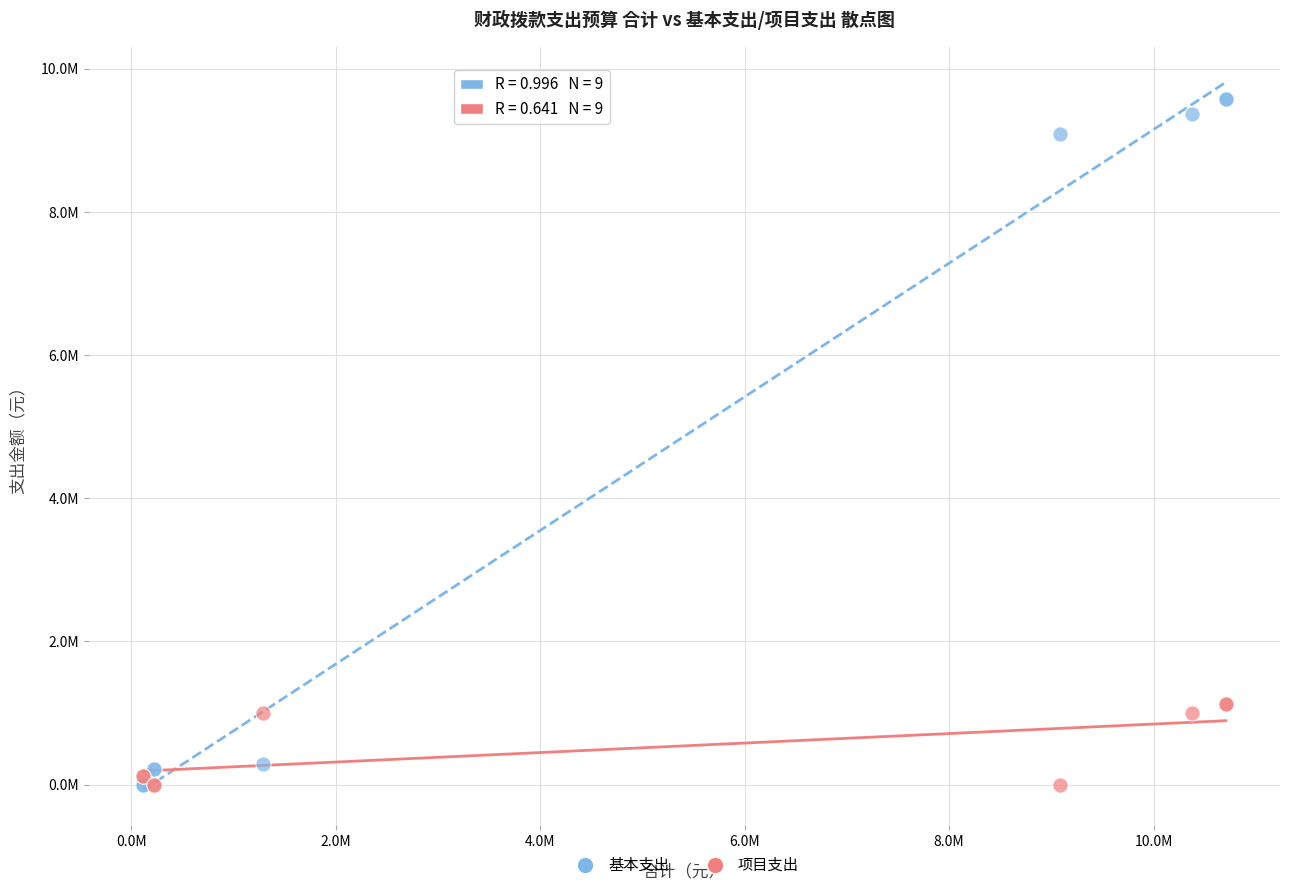

Which series has the largest Y range (max minus min)?

基本支出